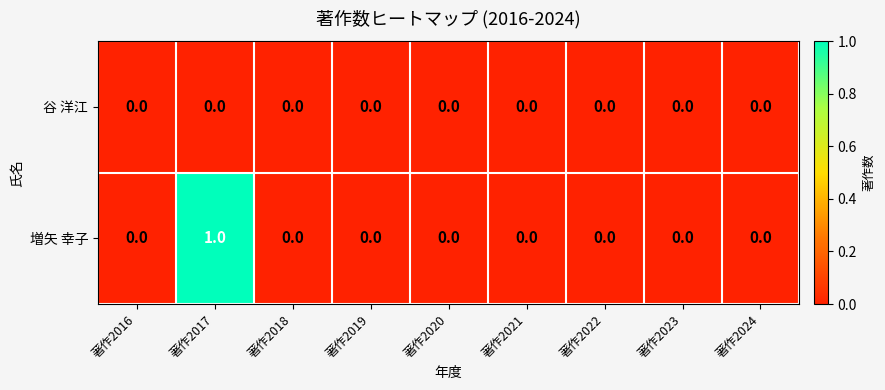

Is it true that 増矢 幸子 equals 0 at 著作2022?

True